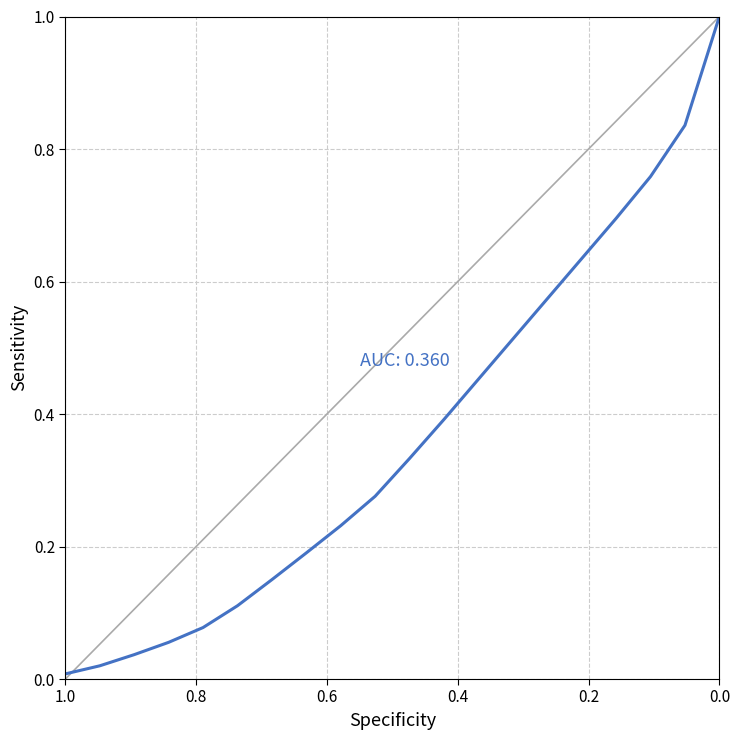

What is the difference between the maximum and minimum values?

1.0